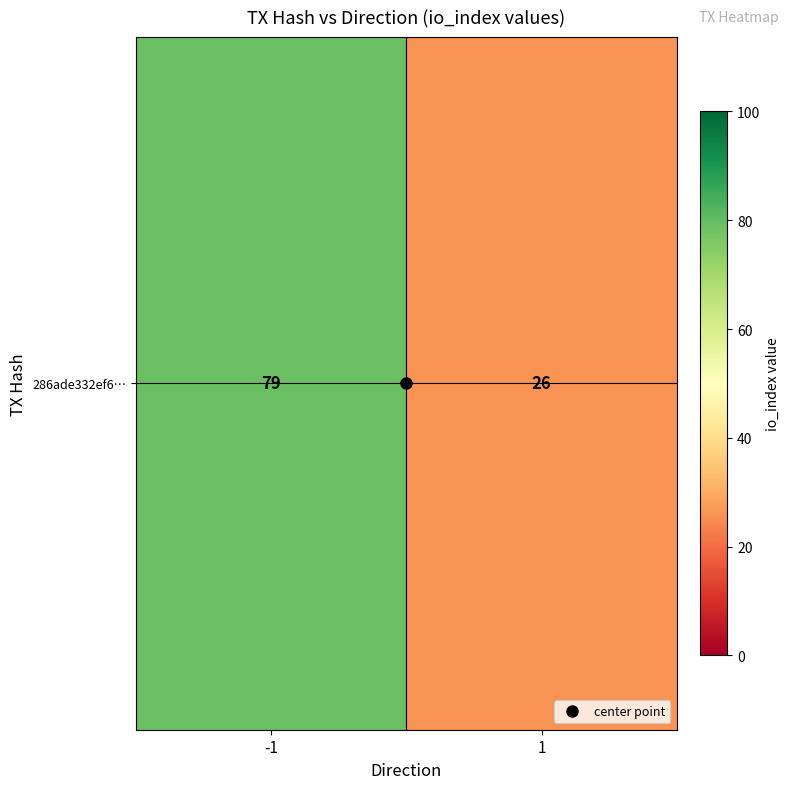

List the labels in order of value, smallest first.

1, -1